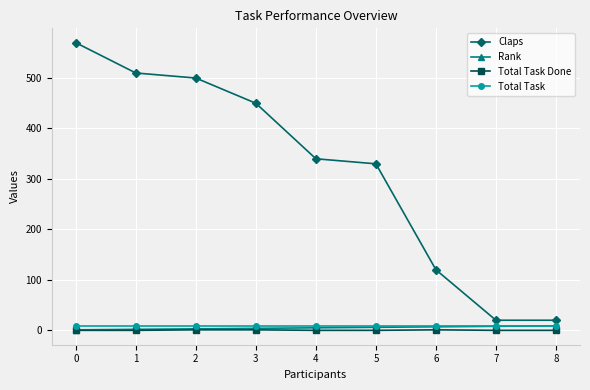

True or false: Claps and Rank intersect in this chart.

False